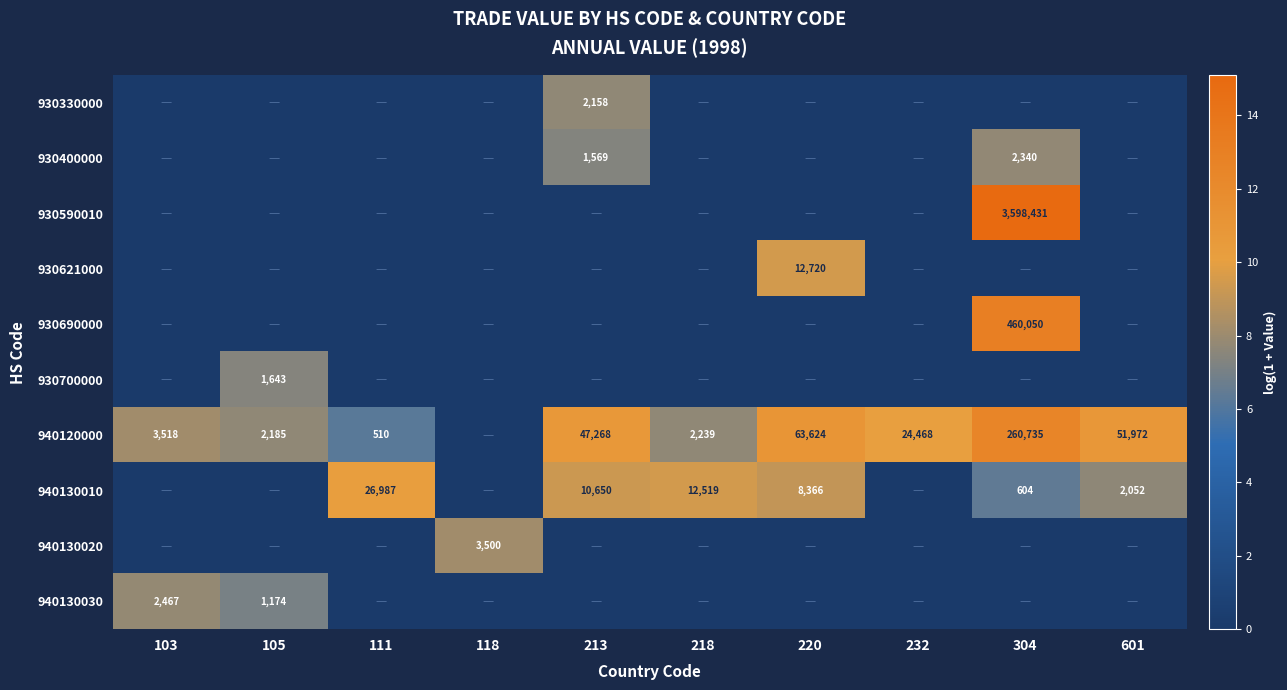

At which category does the chart reach its minimum across all series?

103